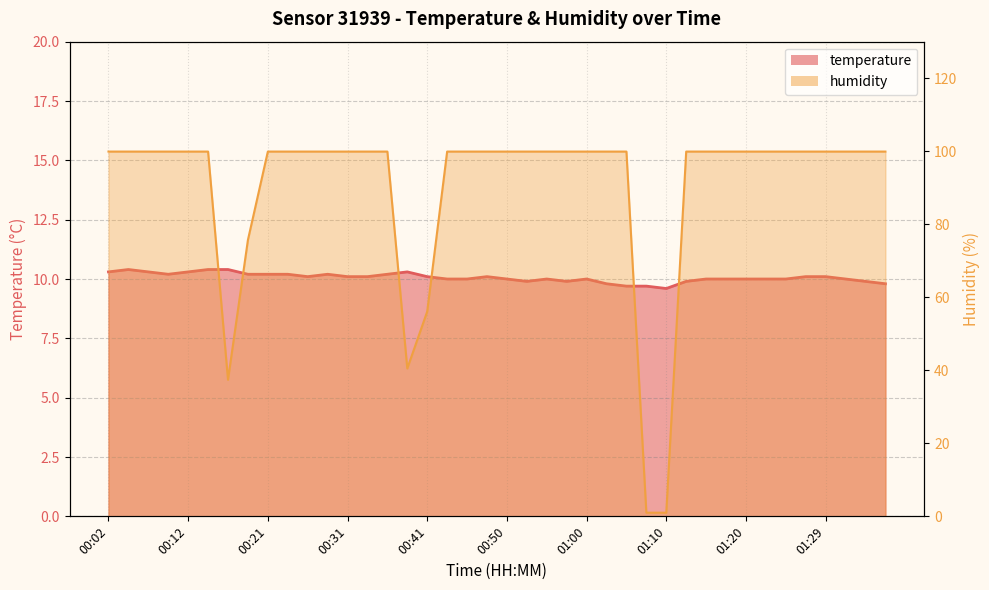

How many interior local peaks does the temperature series have?

6